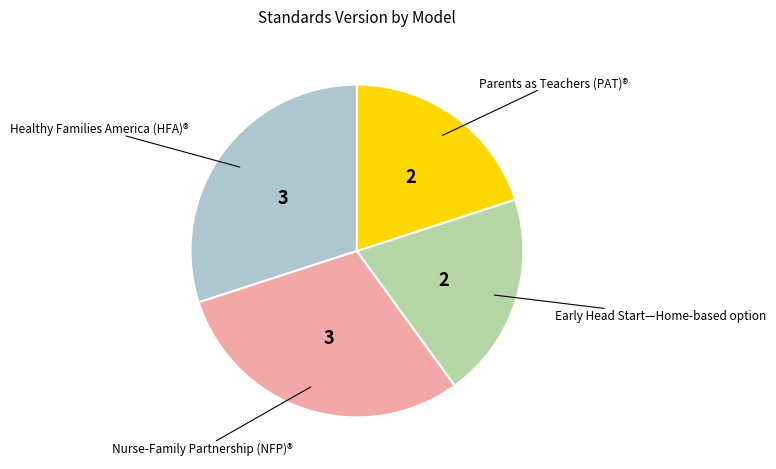

Is there any slice that represents more than half of the pie?

No